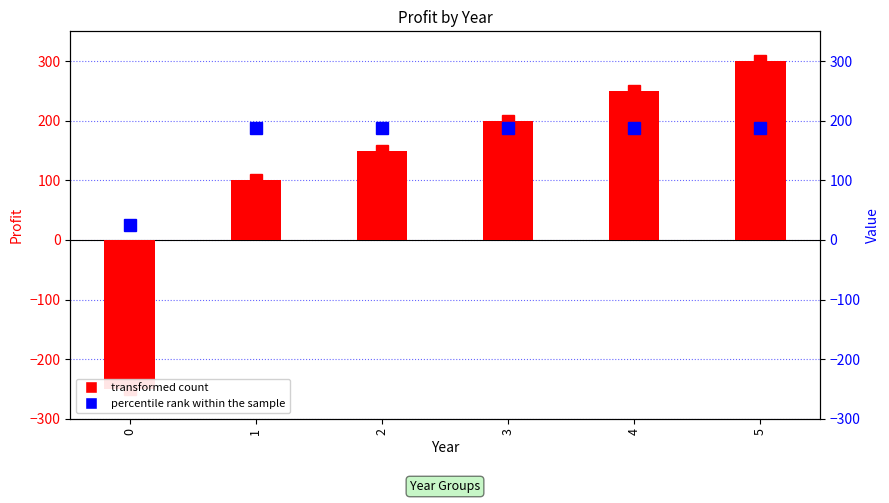

At which label is the value closest to 25?

1